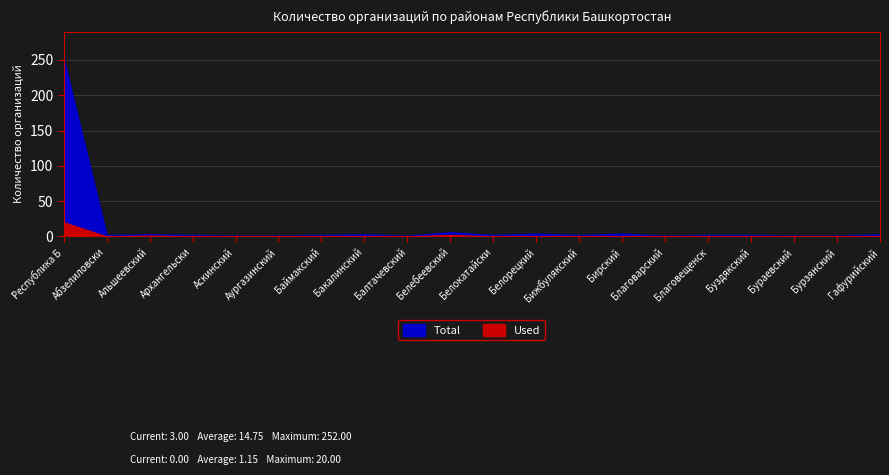

True or false: Used has a value of 14 at Республика Башкортостан.

False